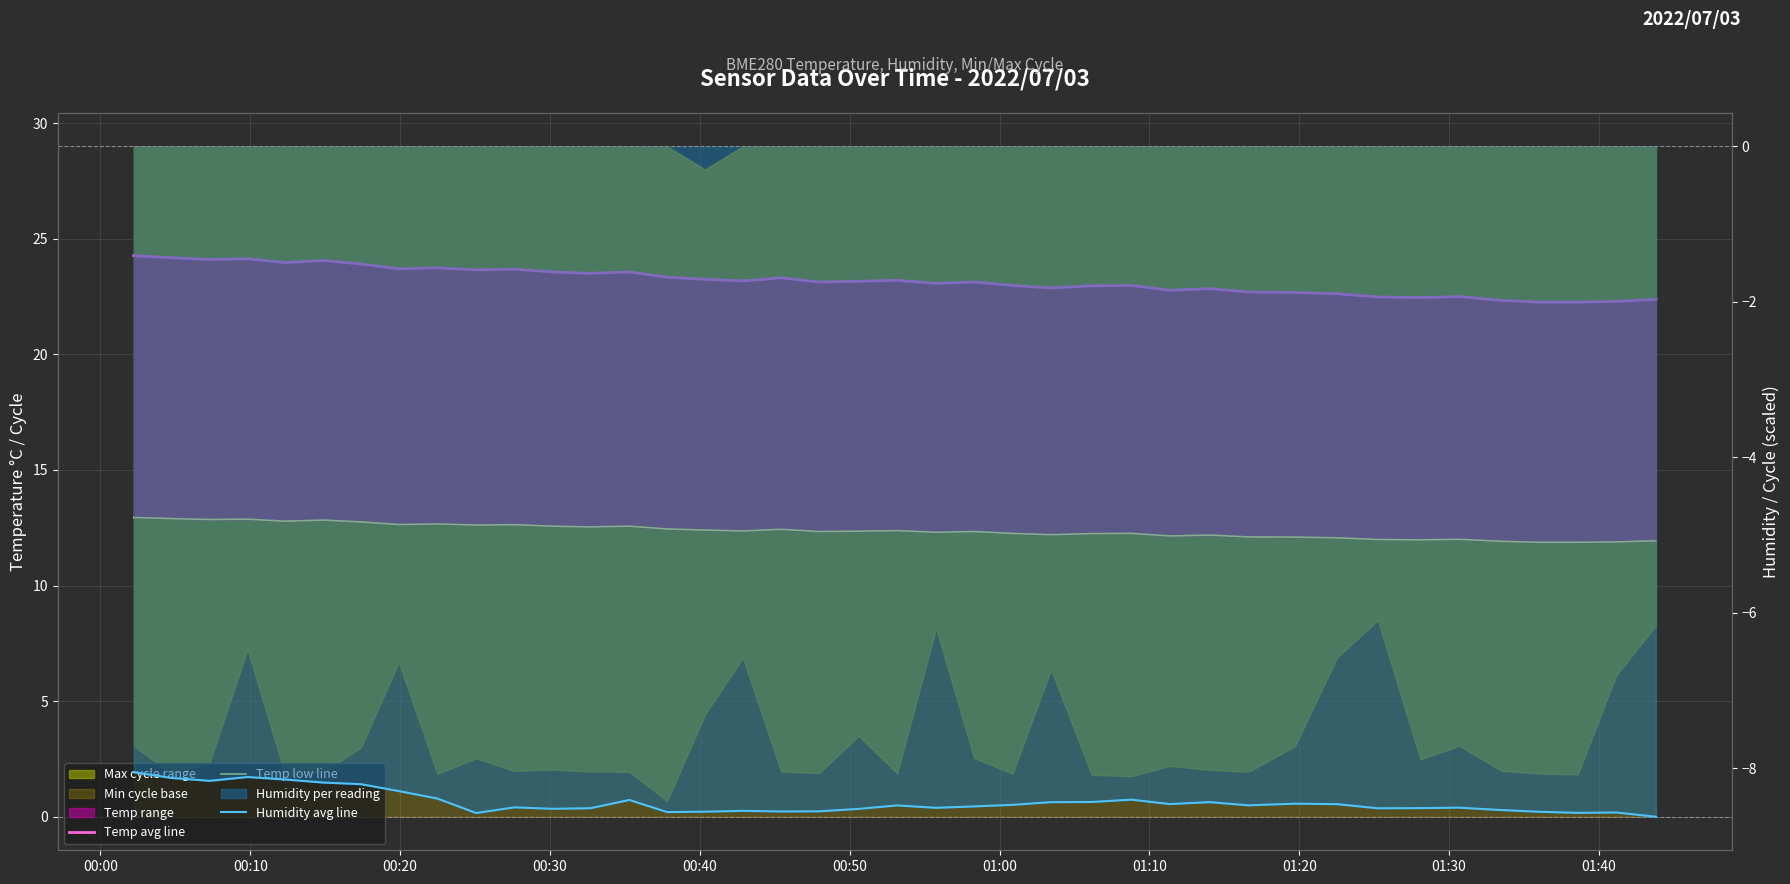

What is the highest value of the Humidity avg line series?

-8.1